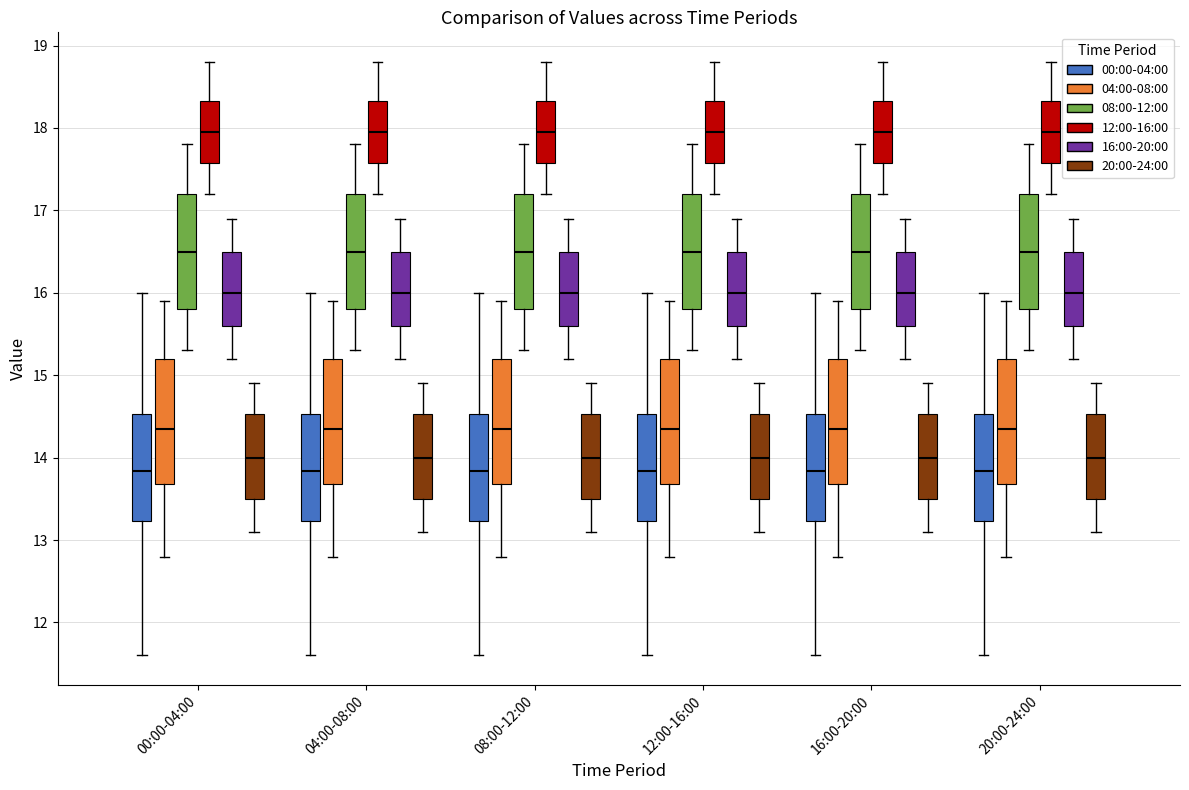

Where is the upper edge of the box for 08:00-12:00 (12:00-16:00) on the y-axis? The values are not printed on the chart, so give them approximately, as read against the axis.

18.3